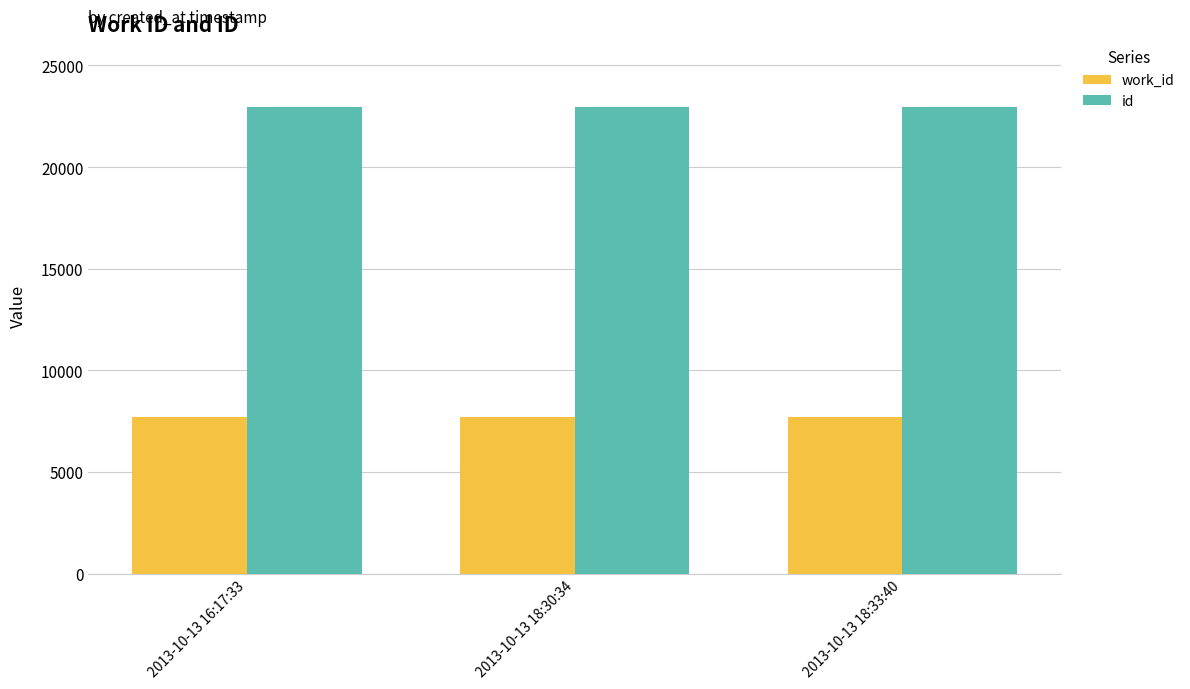

Is the value of work_id at 2013-10-13 16:17:33 greater than the value of id at 2013-10-13 18:33:40?

No